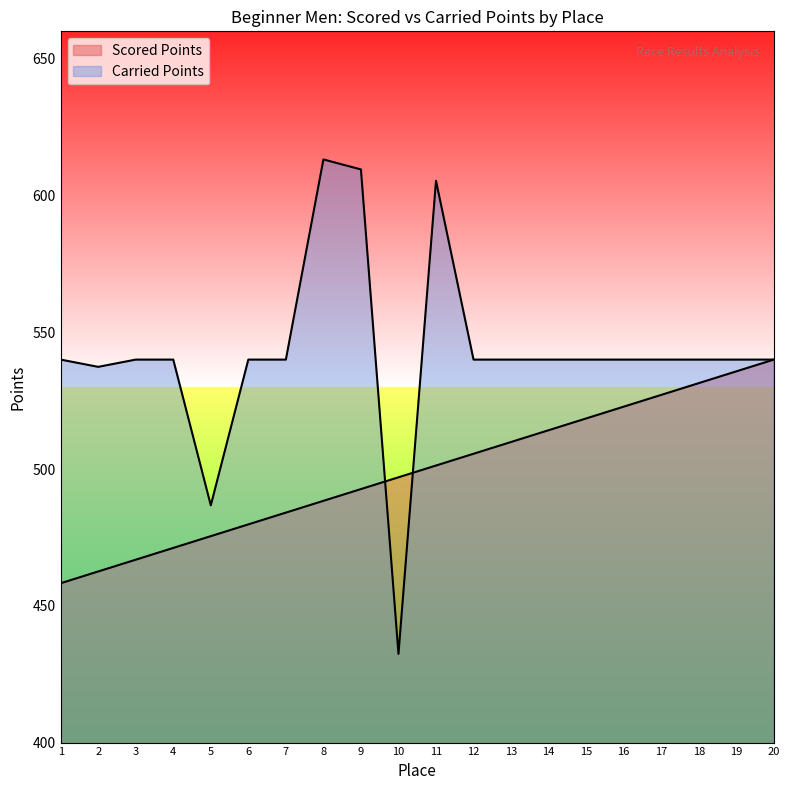

What is the highest value of the Scored Points series?

540.0